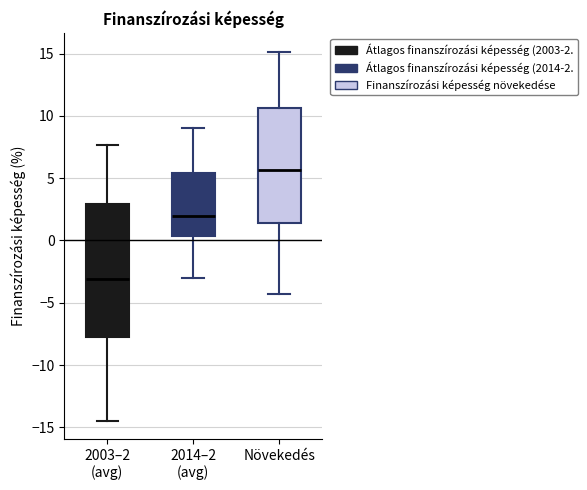

Which box's median line is the highest?

Növekedés